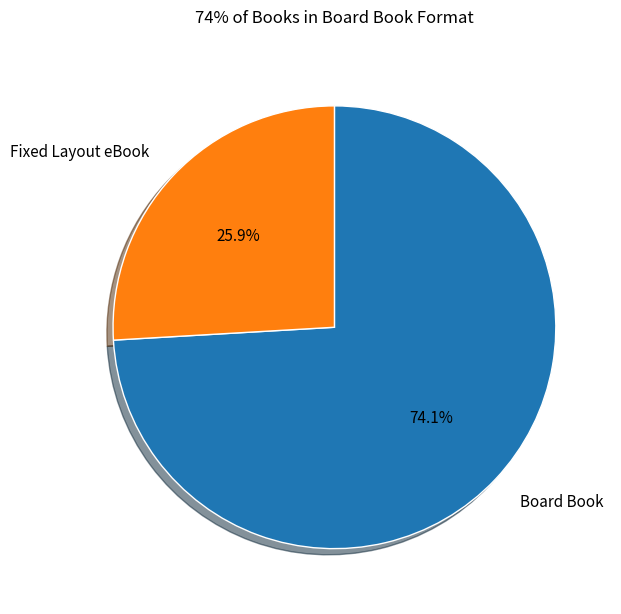

Between Board Book and Fixed Layout eBook, which is larger?

Board Book